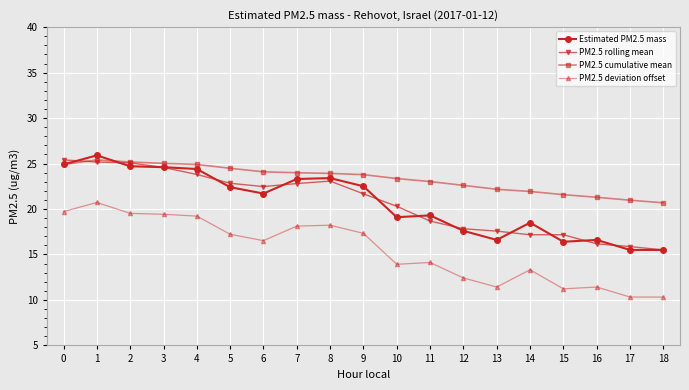

True or false: PM2.5 cumulative mean has a value of 39.0 at 10.

False